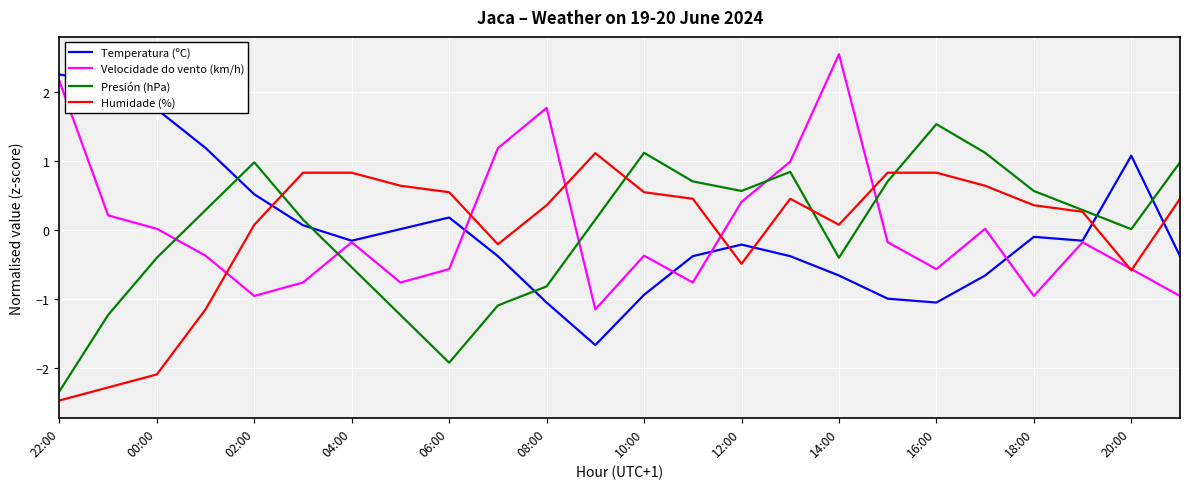

What is the maximum value for Velocidade do vento (km/h)?

2.5